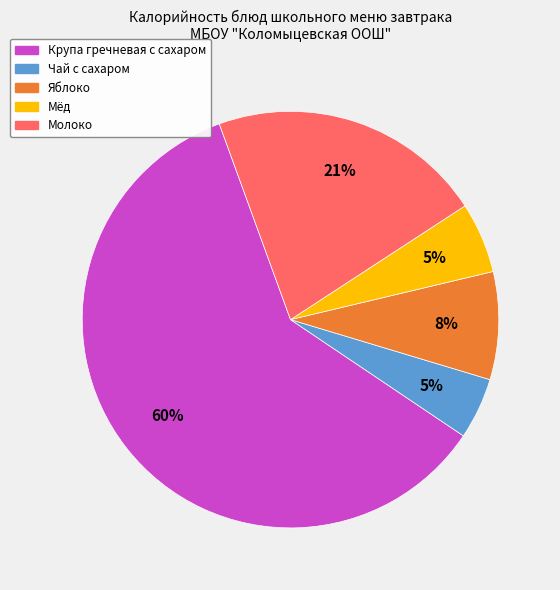

Is there a majority slice in this chart?

Yes